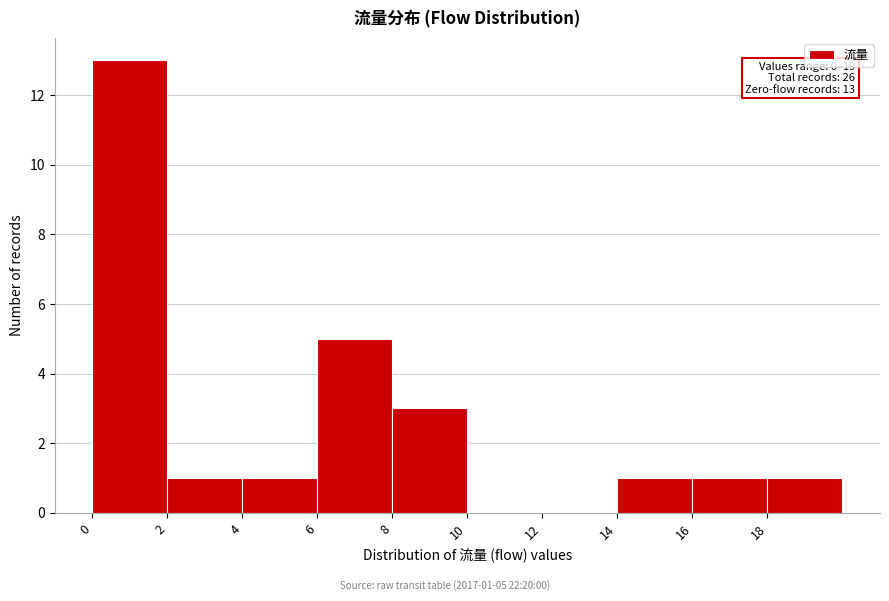

Over which range of the x-axis is the bar tallest?

0 to 2